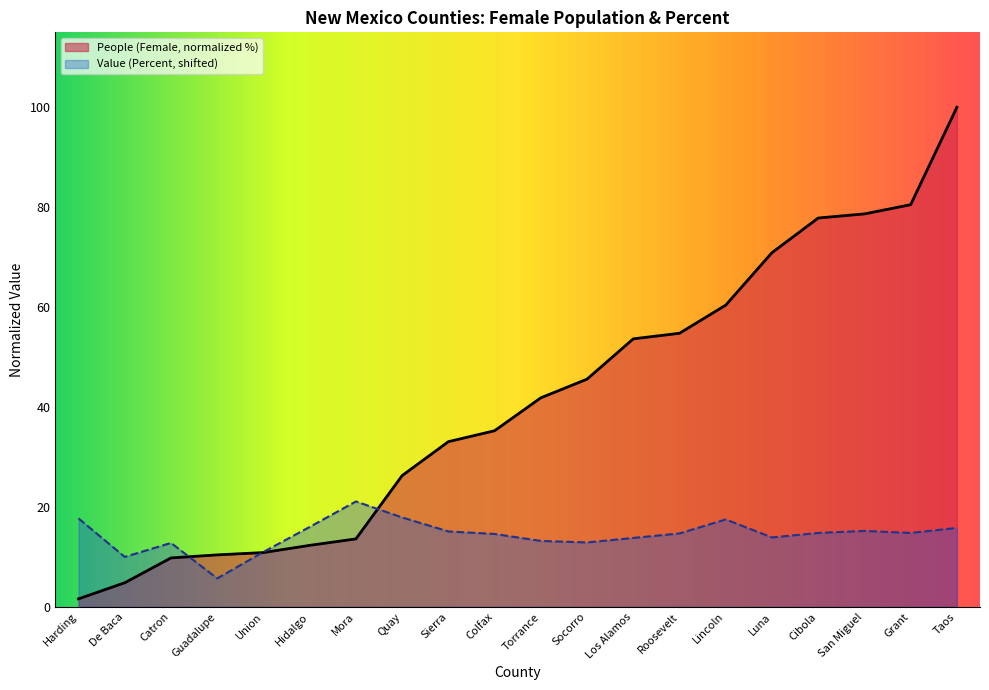

List the labels in order of Value (Percent) value, largest first.

Mora, Quay, Harding, Lincoln, Hidalgo, Taos, San Miguel, Sierra, Cibola, Grant, Roosevelt, Colfax, Luna, Los Alamos, Torrance, Socorro, Catron, Union, De Baca, Guadalupe